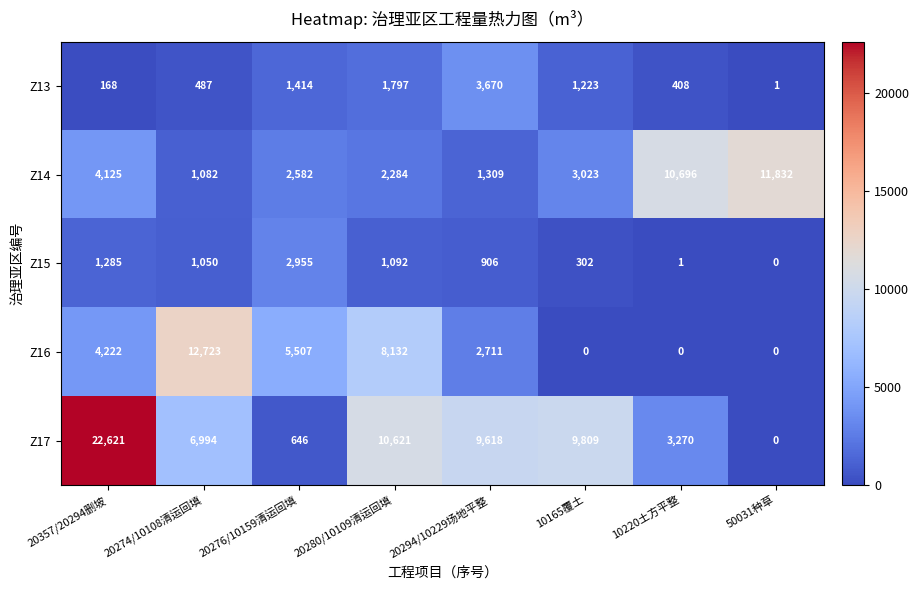

What is the difference between the maximum and second lowest values in the Z16 series?

12723